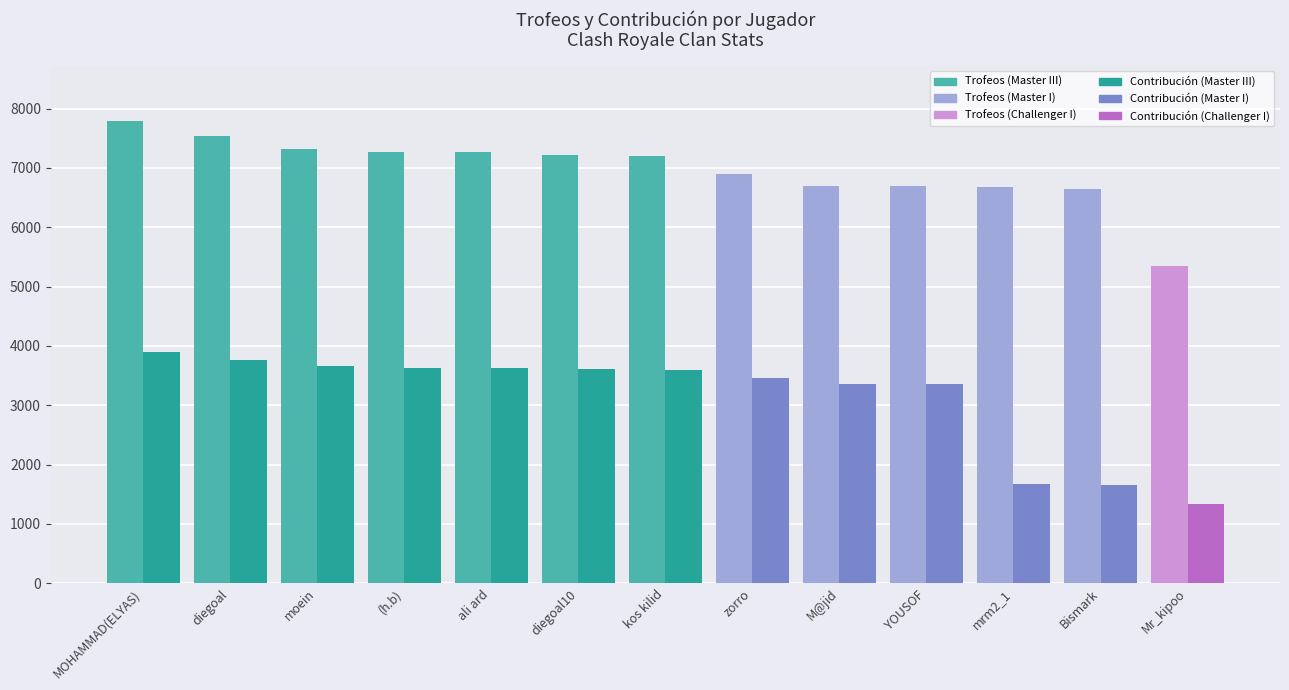

At which category does the chart reach its minimum across all series?

Mr_kipoo